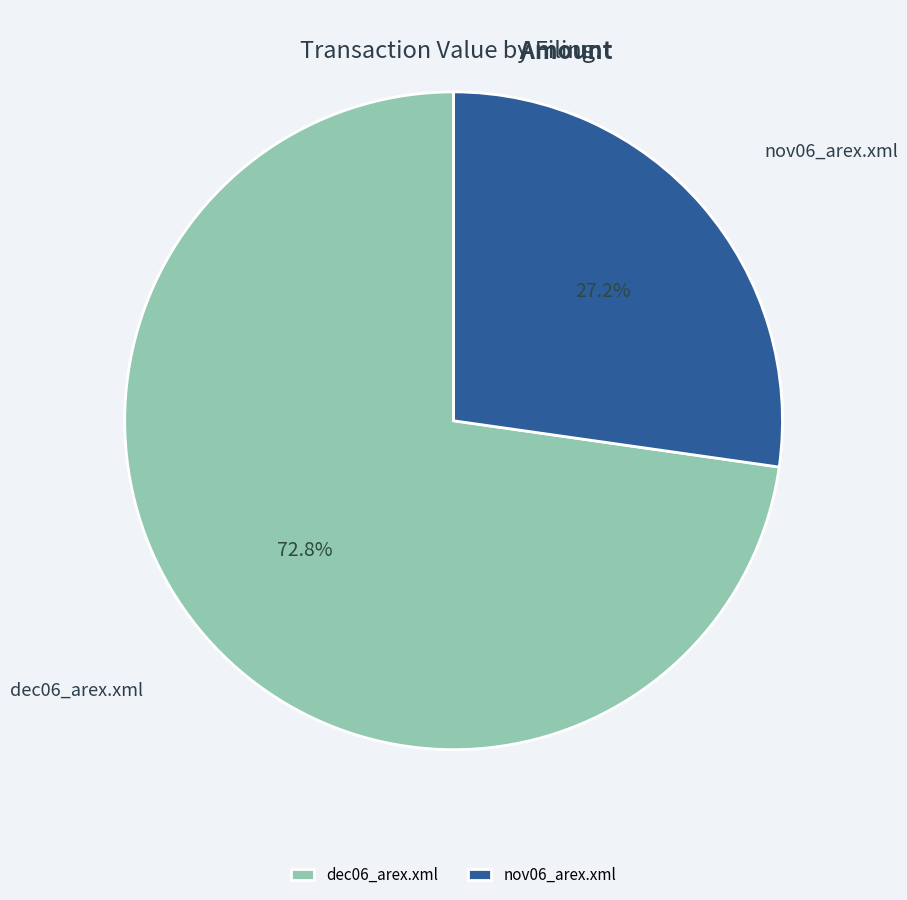

Which has a higher value, nov06_arex.xml or dec06_arex.xml?

dec06_arex.xml